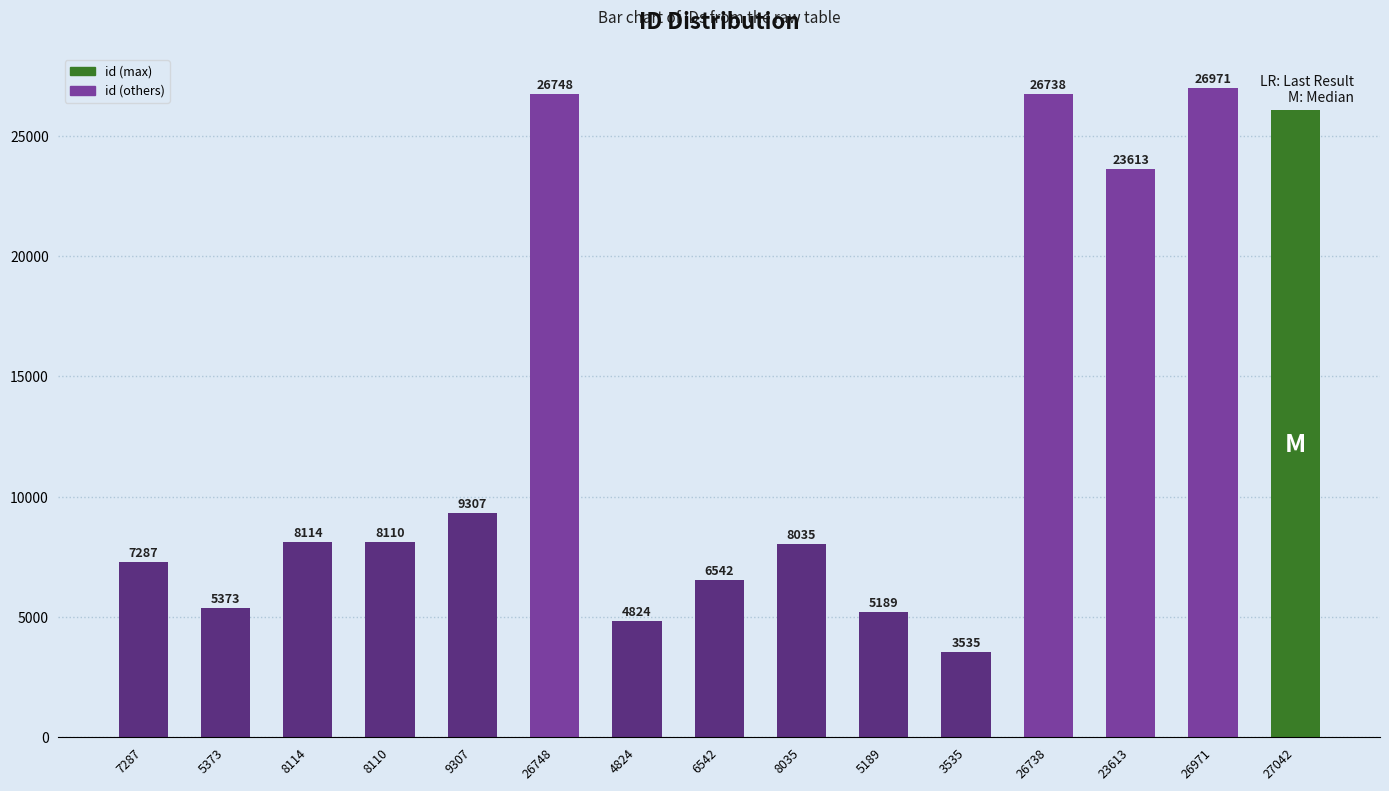

Is it true that the value at 6542 is 6542?

True